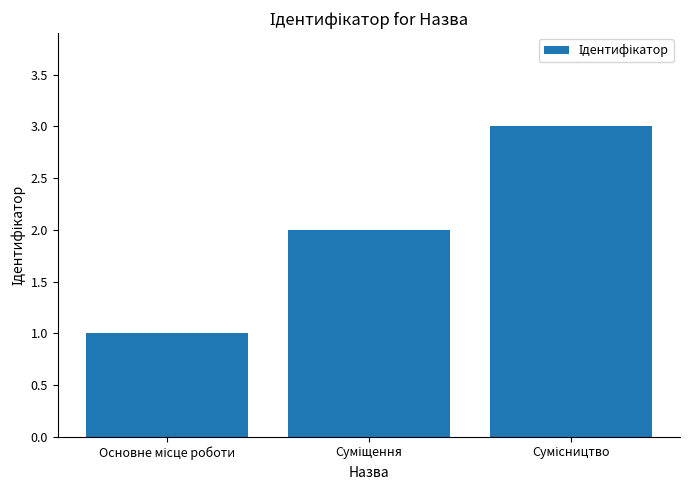

What is the maximum value shown in the chart?

3